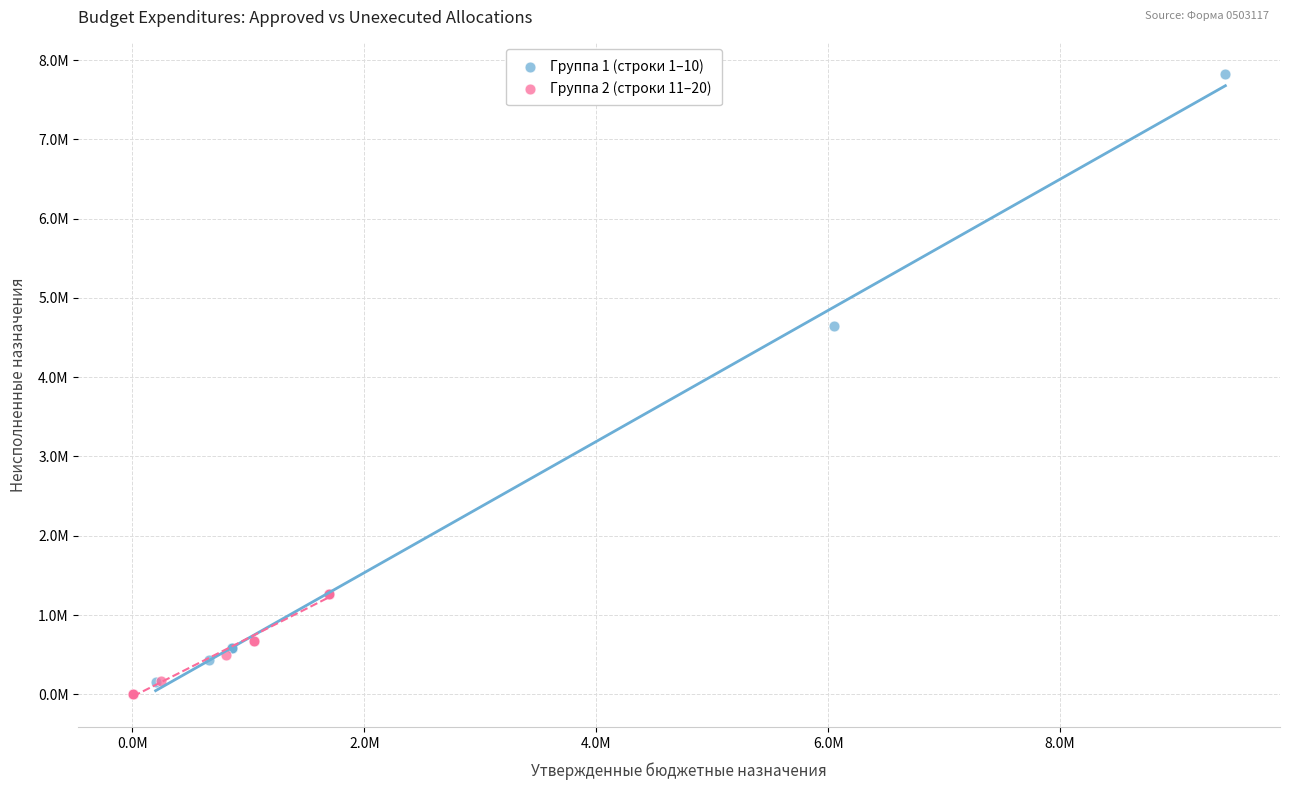

Which series has the widest spread of Y values?

Группа 1 (строки 1–10)